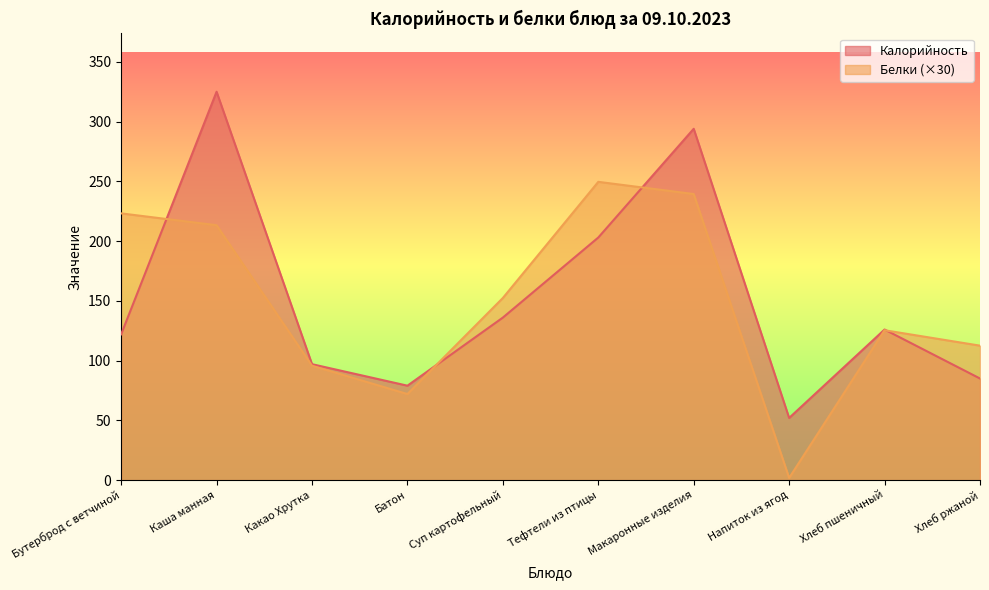

Is it true that Белки equals 348.2 at Каша манная?

False